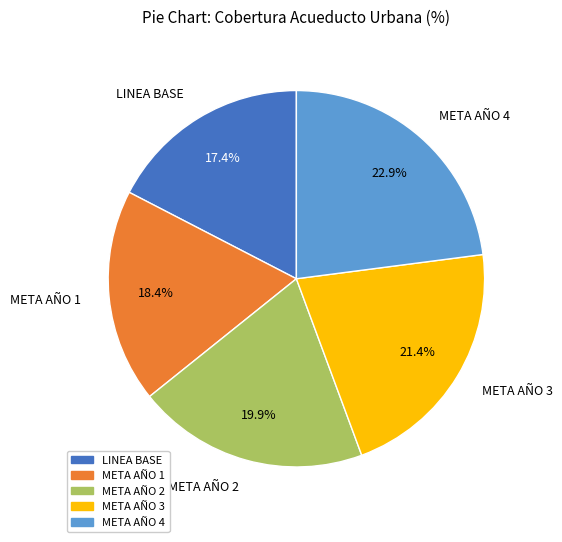

Is there any slice that represents more than half of the pie?

No